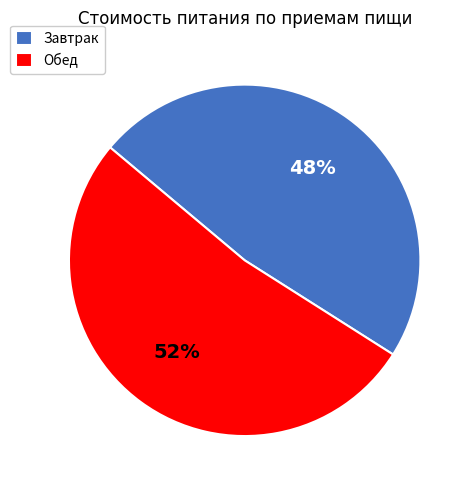

To the nearest percent, what portion does Завтрак represent?

48%